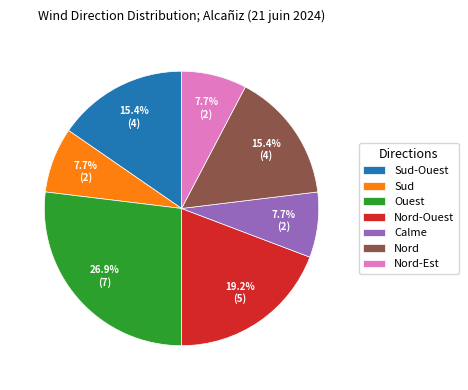

Approximately how many times larger is the value at Nord compared to Sud-Ouest?

1.0